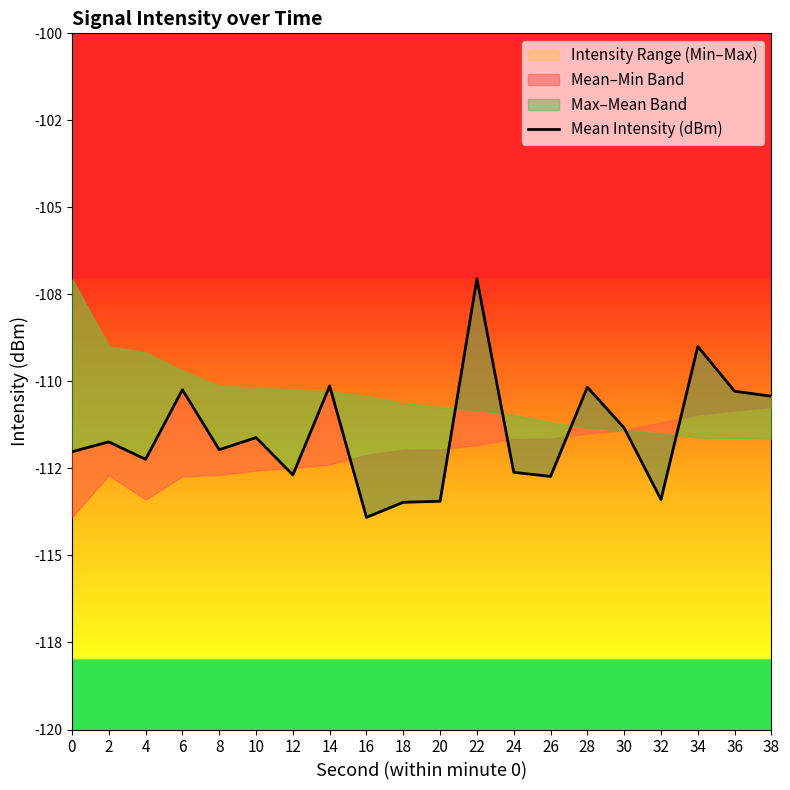

What is the change in value from 12 to 14?

+2.6